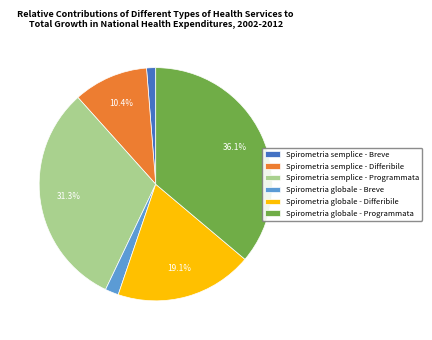

What is the smallest slice in the pie chart?

Spirometria semplice - Breve